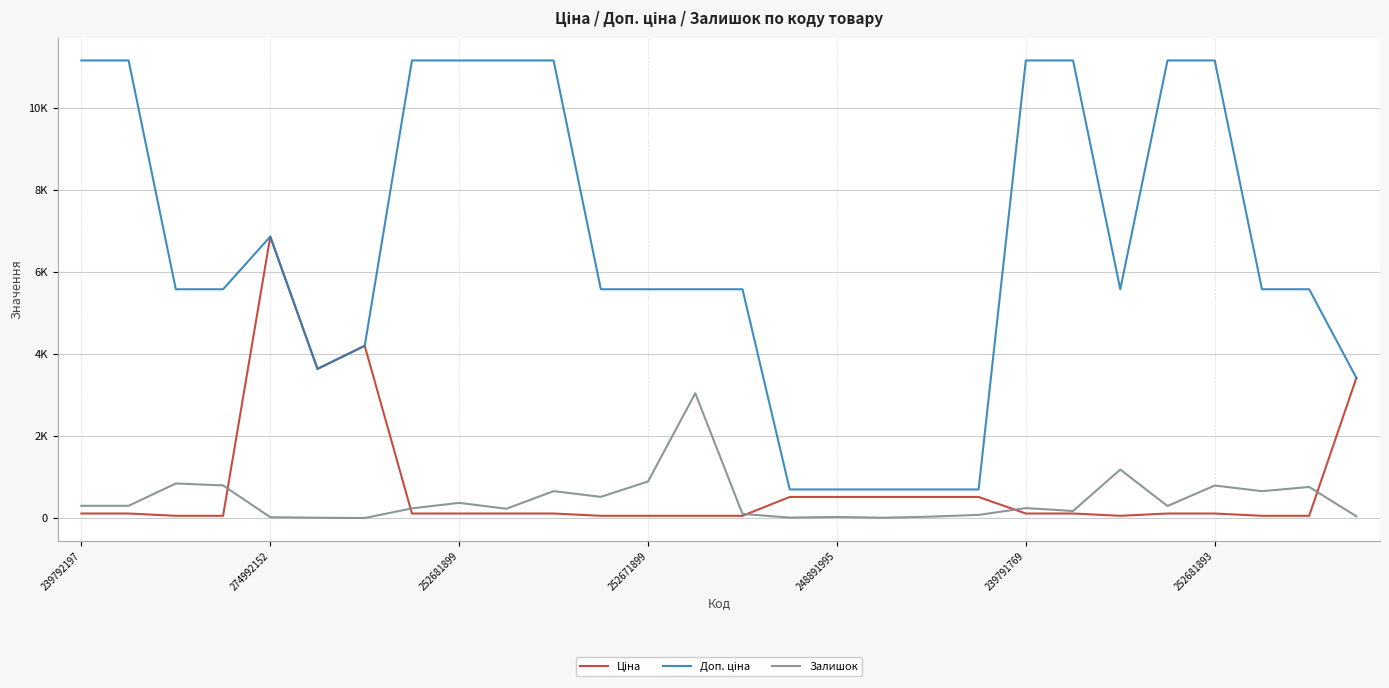

What is the value of the Ціна point at the 26th from the left?

55.9